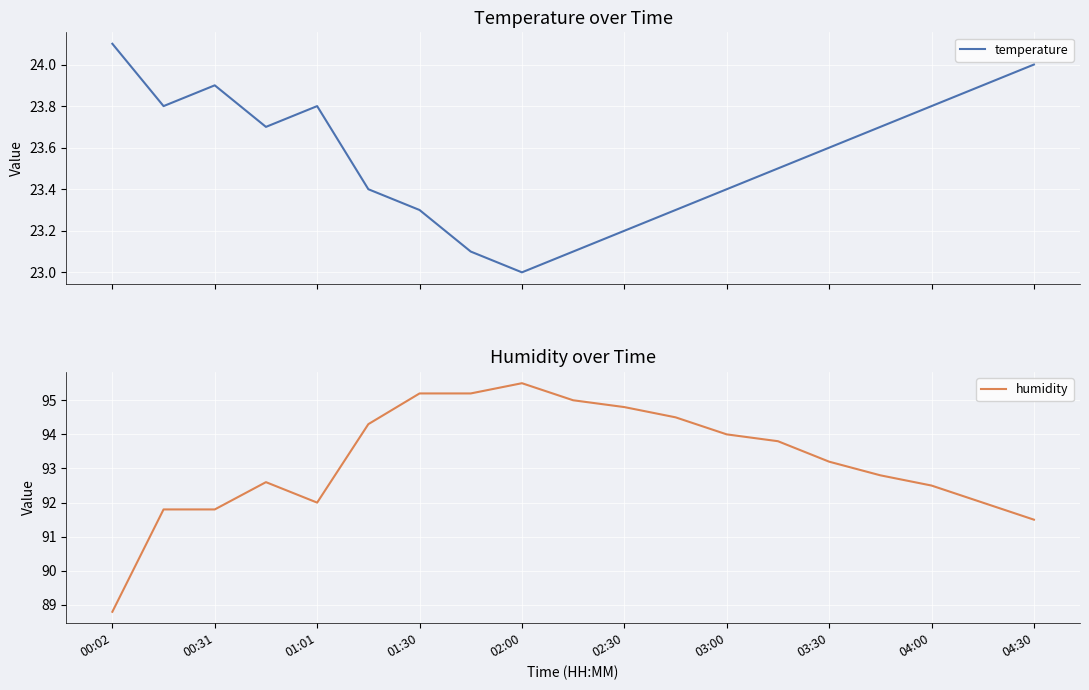

What value does the humidity series have at 03:00?

94.0